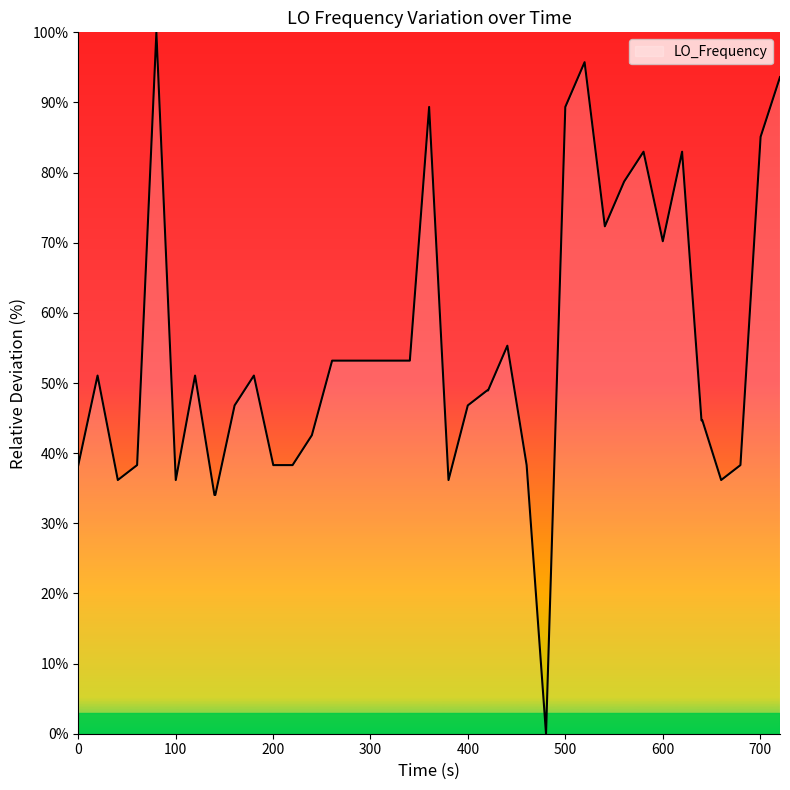

What is the maximum value shown in the chart?

100.0